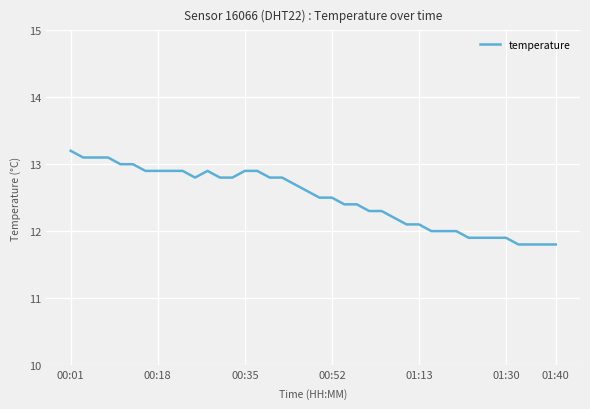

What is the difference between the maximum and minimum values?

1.4